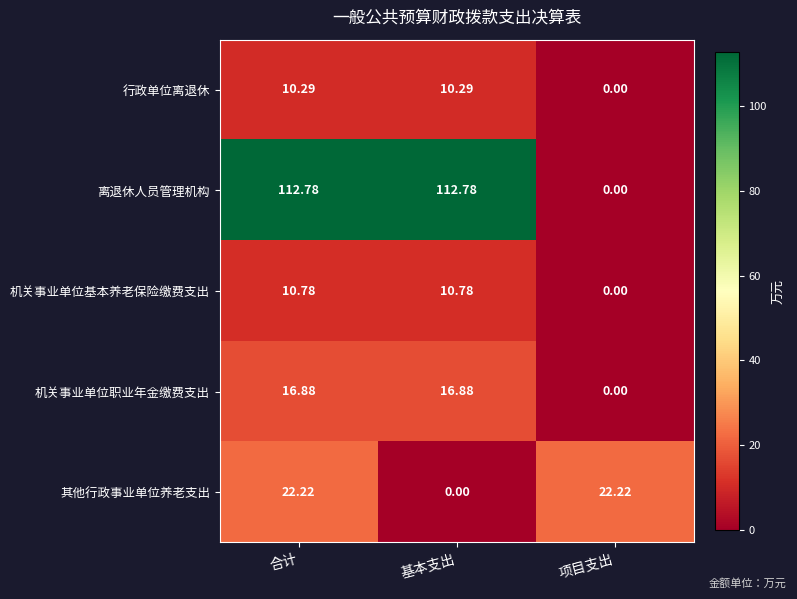

Which series has the widest spread of values?

离退休人员管理机构